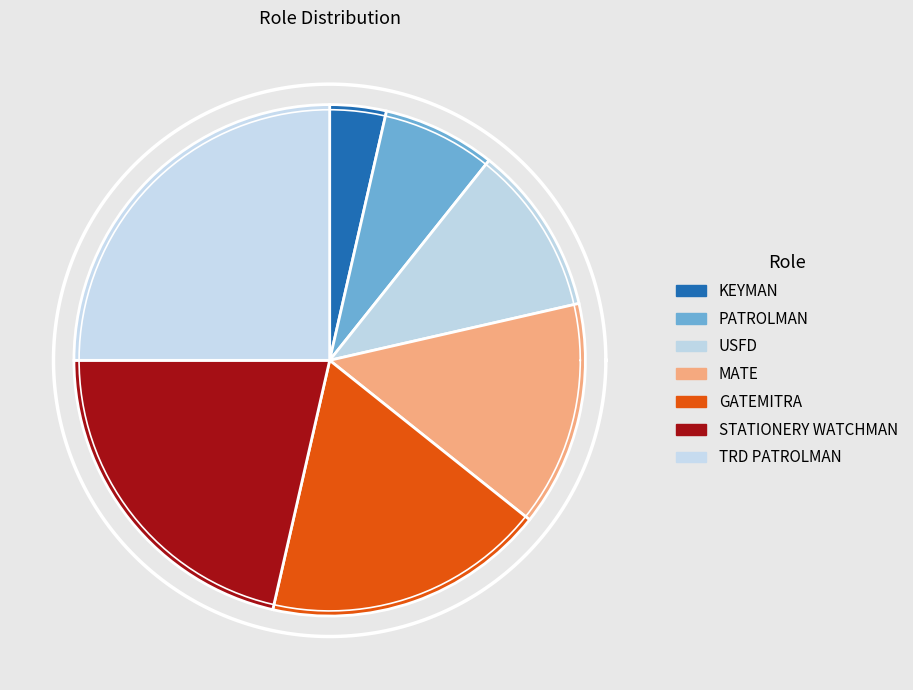

Which category has the biggest portion of the pie?

TRD PATROLMAN